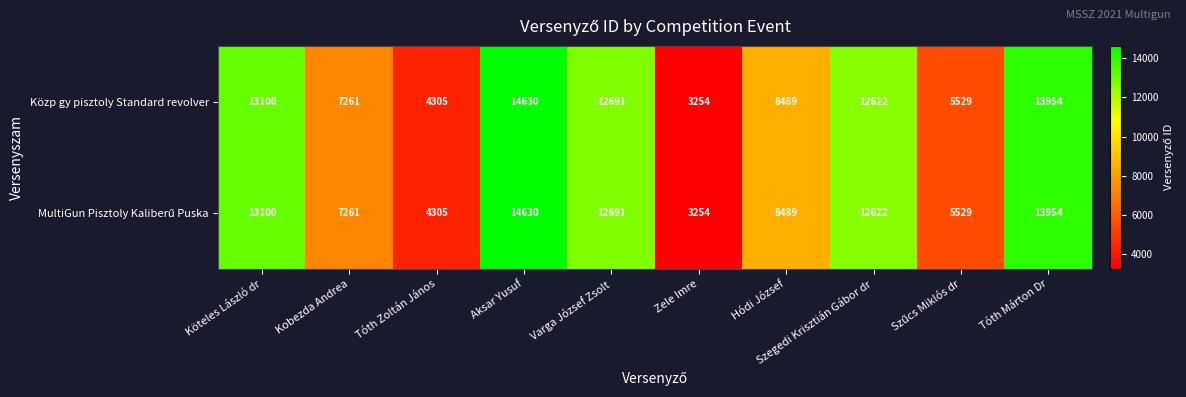

The Közp gy pisztoly Standard revolver series shows 3254 at Zele Imre. True or false?

True